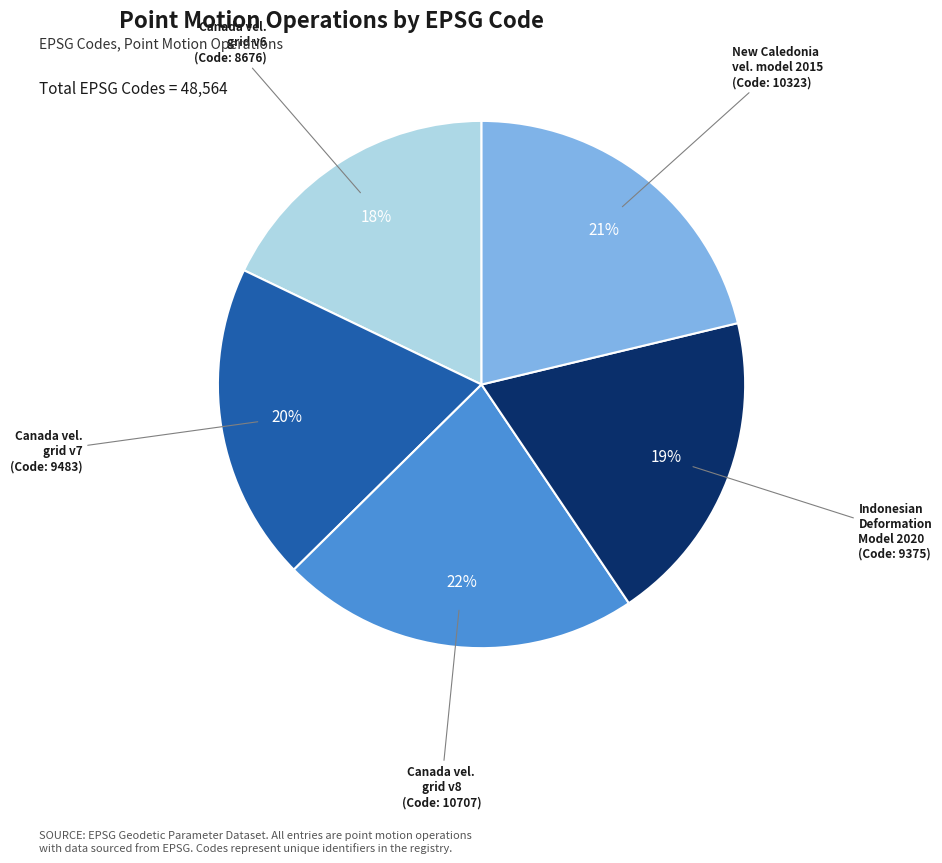

Is it true that Canada vel. grid v8 is 22% of the pie?

True